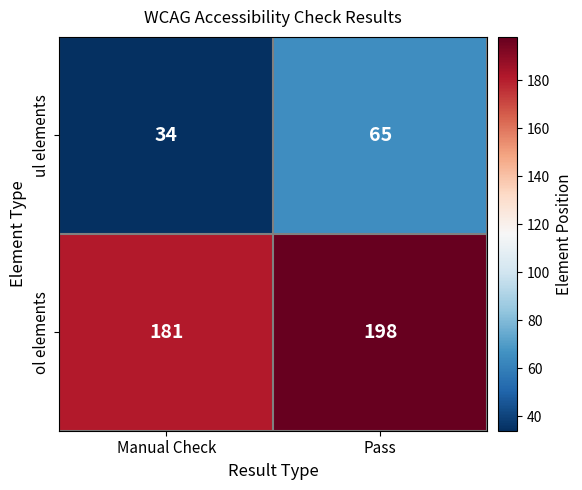

List the series in order of their peak value, highest first.

ol elements, ul elements